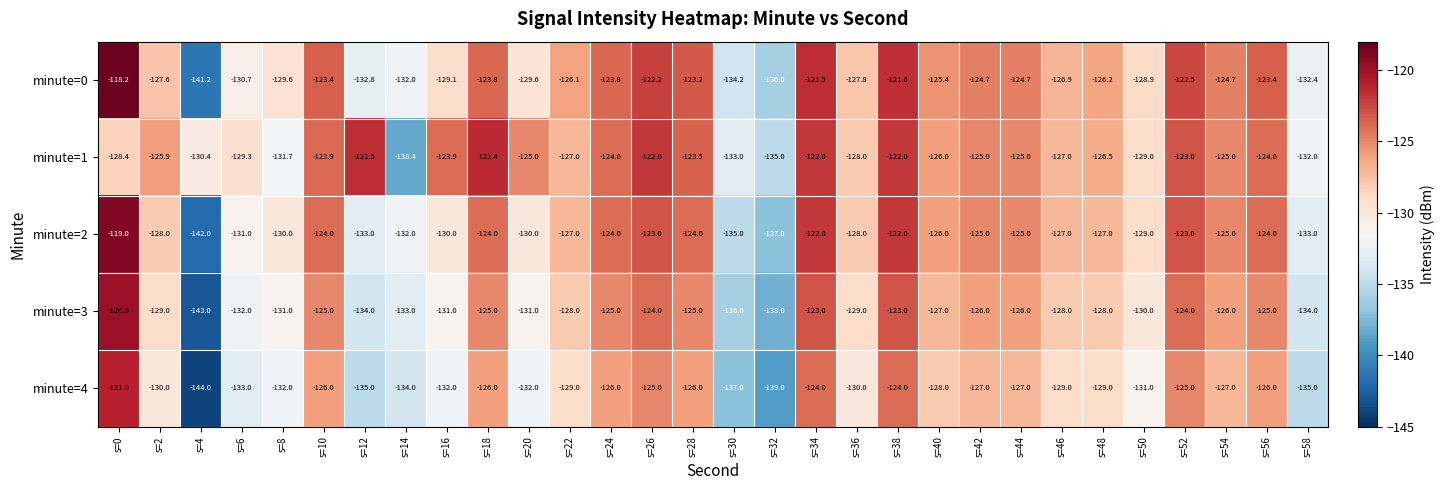

What is the maximum value shown in the chart?

-118.2